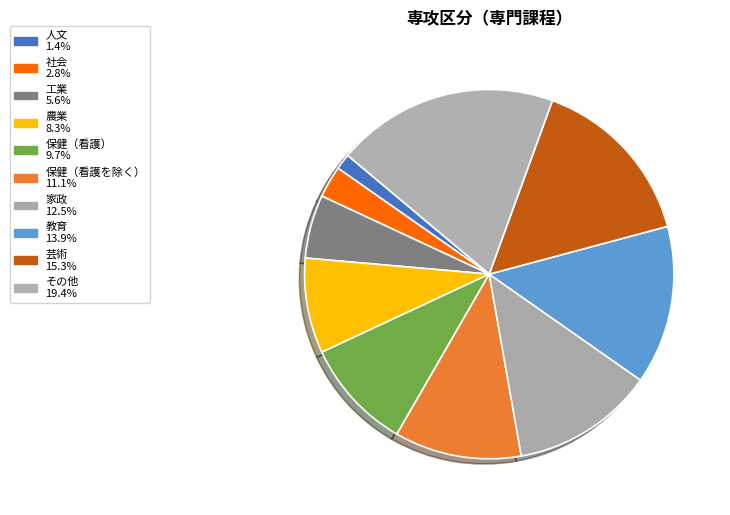

How many slices are in this pie chart?

10